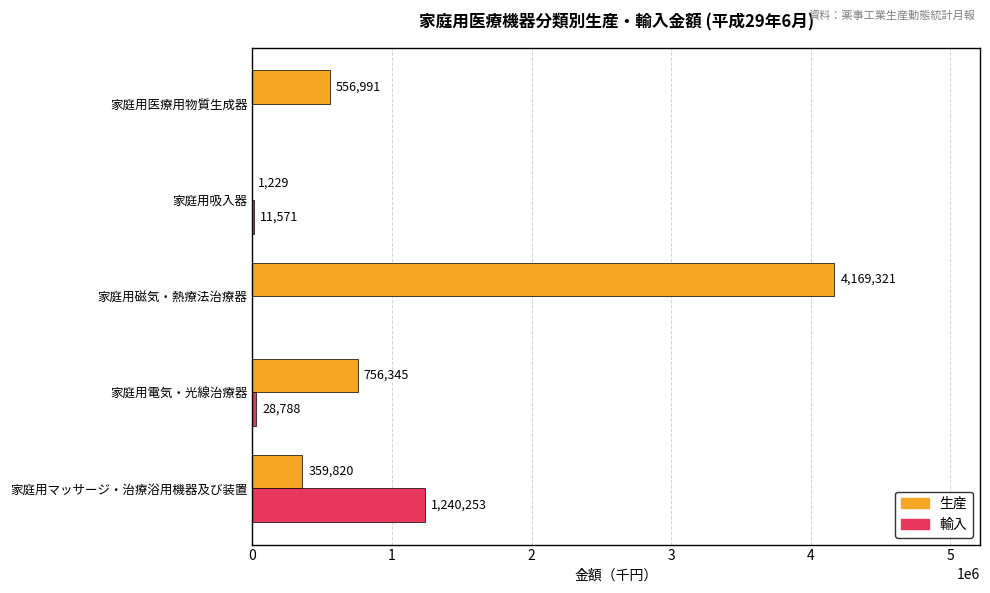

What is the maximum value shown in the chart?

4169321